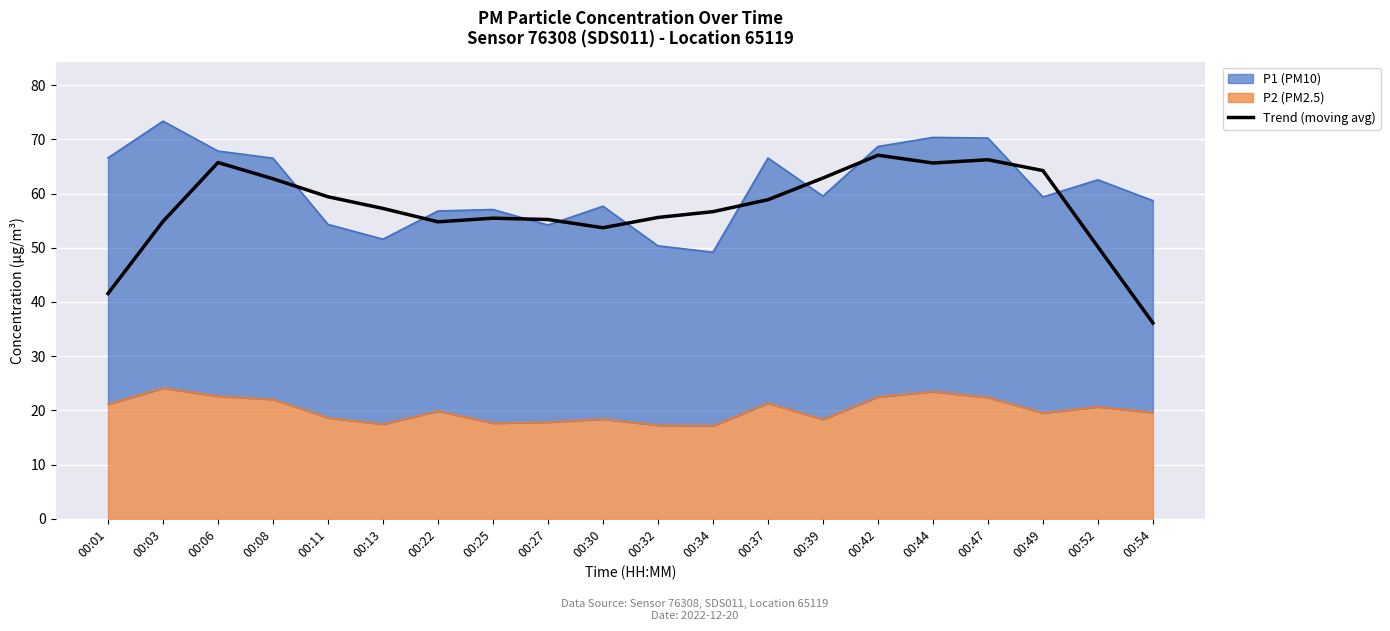

How many data points are less than 57?

10